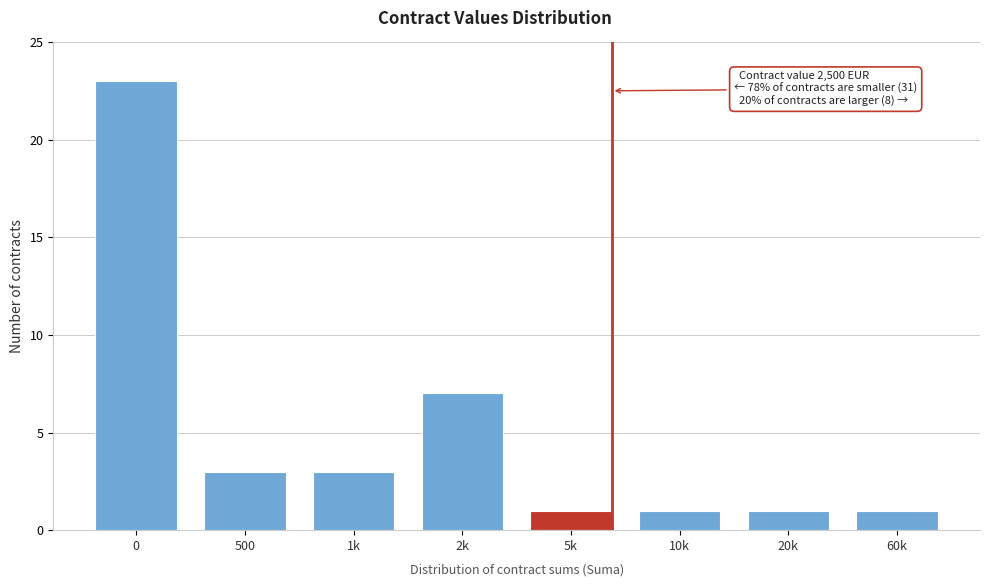

Reading left to right, transcribe all the data shown in this chart.

23	3	3	7	1	1	1	1